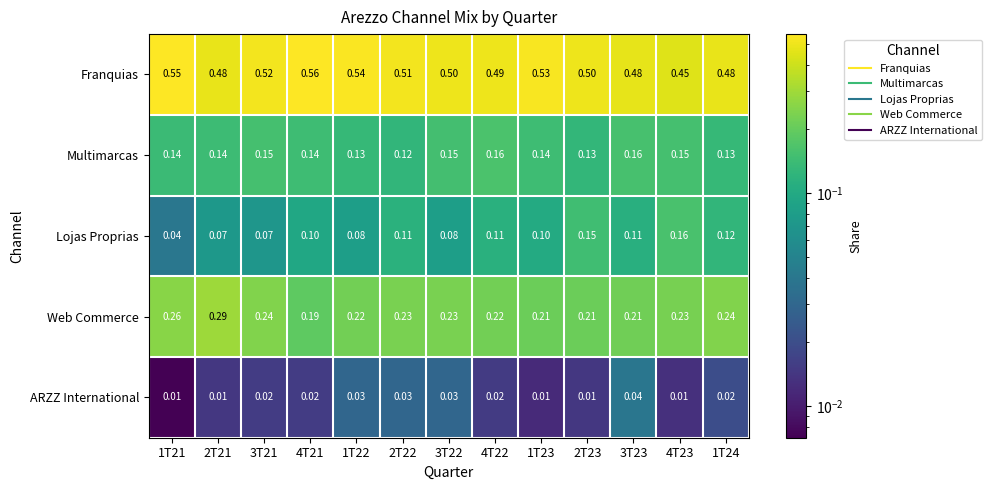

Which series has the widest spread of values?

Lojas Proprias